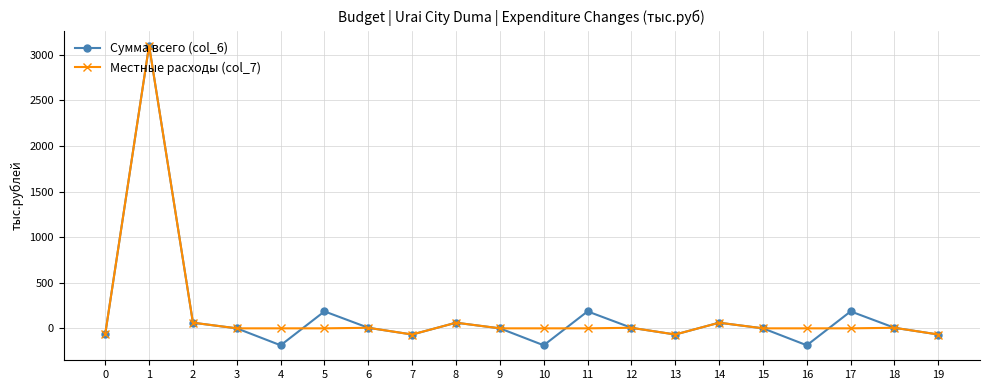

Is this an area chart (filled region under the line)?

No